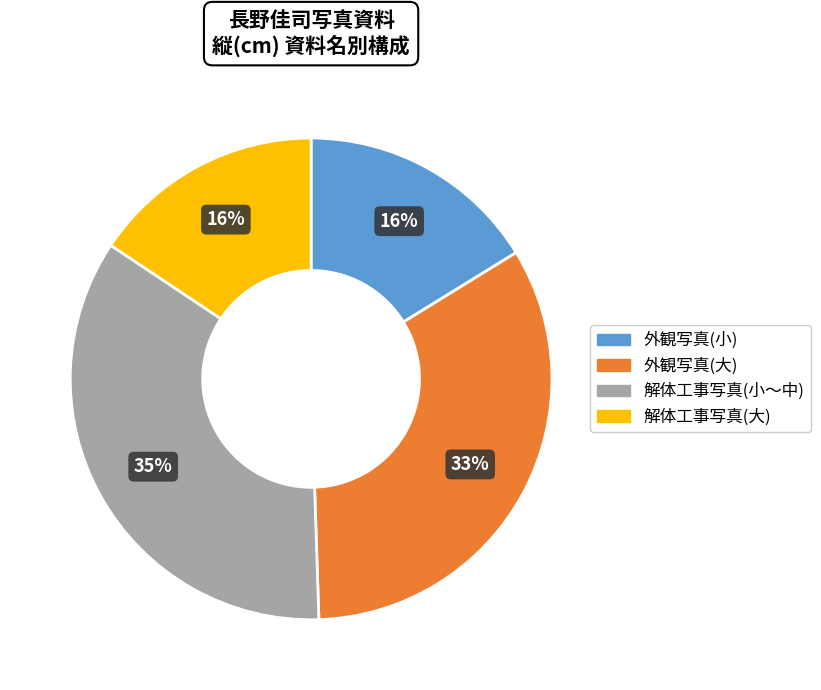

Is there a majority slice in this chart?

No